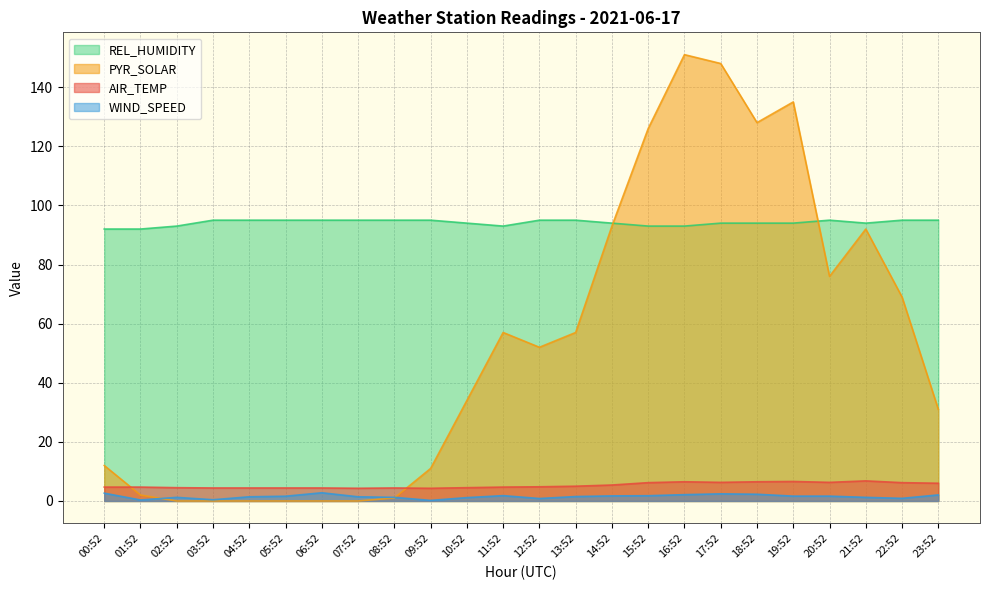

True or false: AIR_TEMP and REL_HUMIDITY intersect in this chart.

False